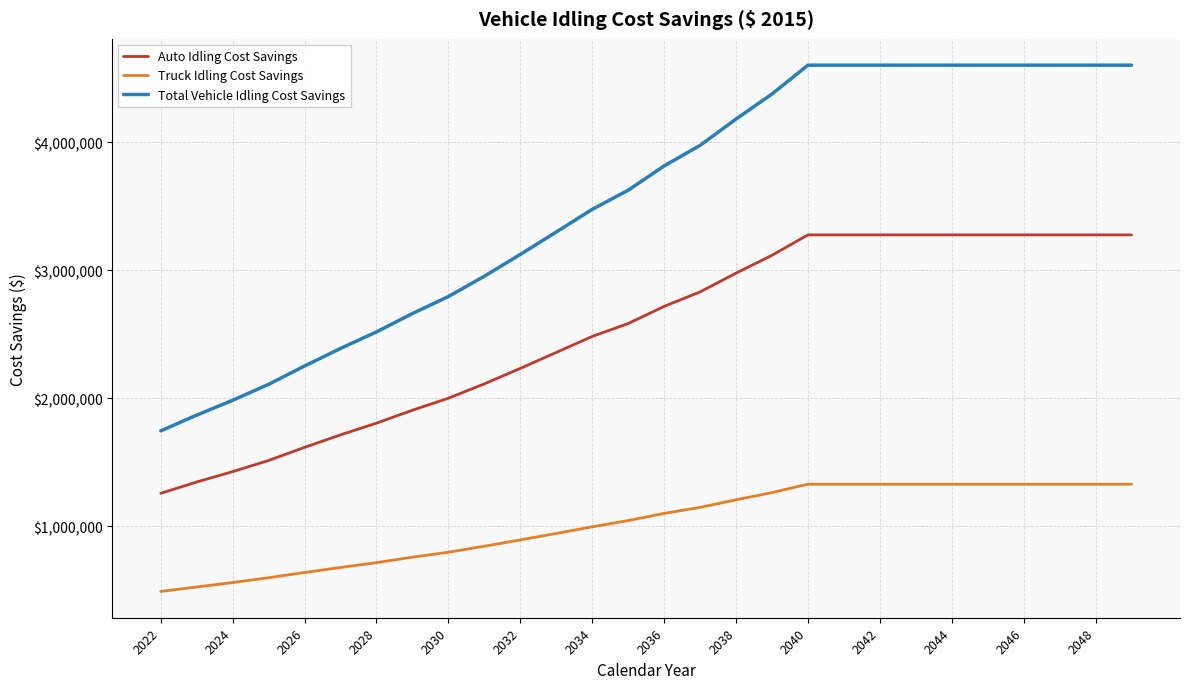

Which series has the largest range (max minus min)?

Total Vehicle Idling Cost Savings